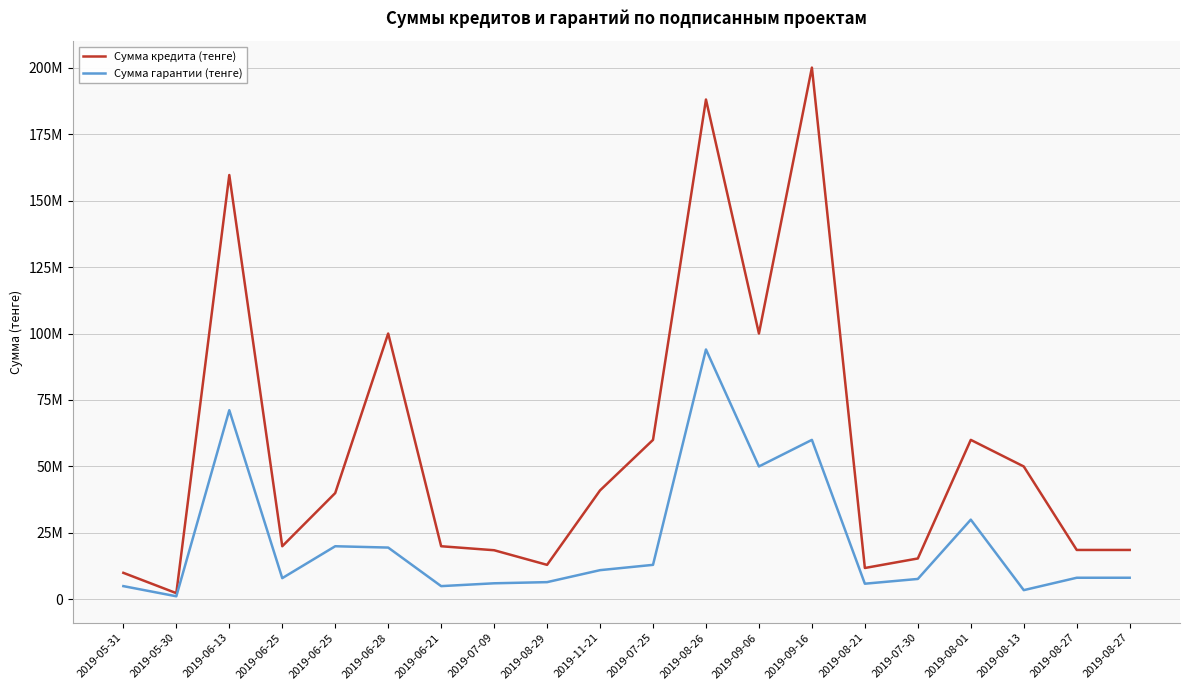

Where does the Сумма кредита (тенге) series first go above 40000000?

2019-06-13